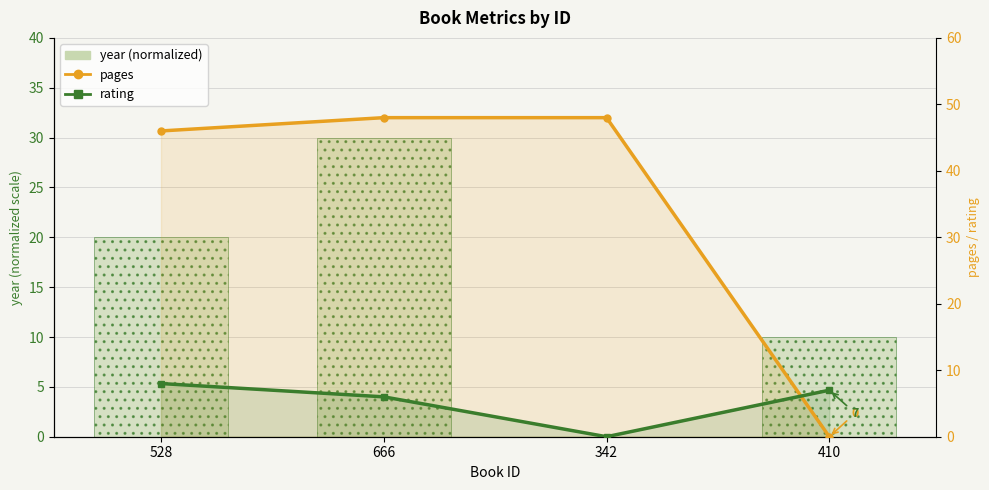

Count the year (normalized) values in the range 10 to 30.

3